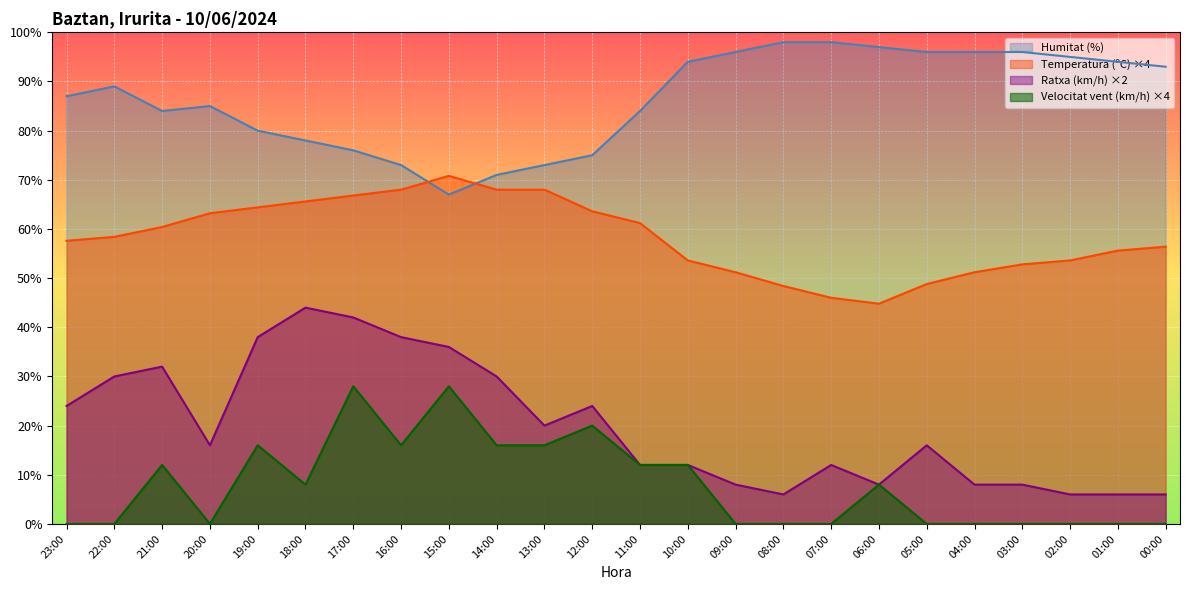

In Velocitat del vent (km/h), how many points are higher than both neighbors (excluding endpoints)?

6